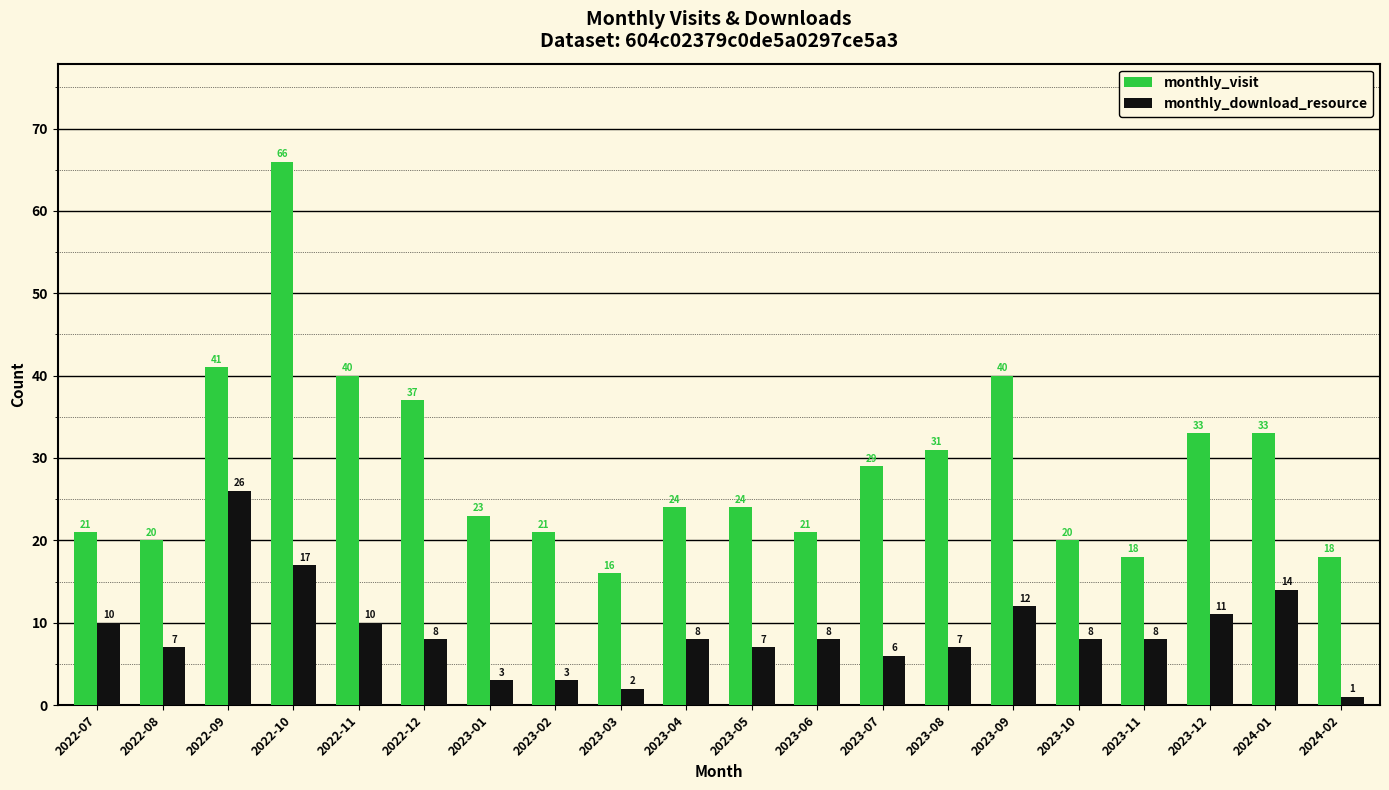

What position from the right is 2022-12?

15